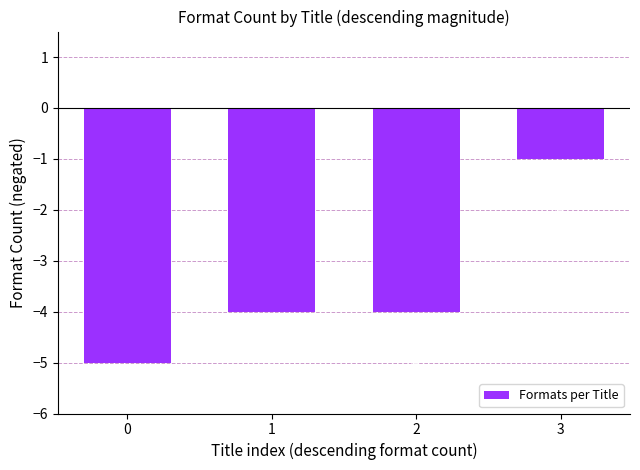

Between 0 and 2, which is larger?

2